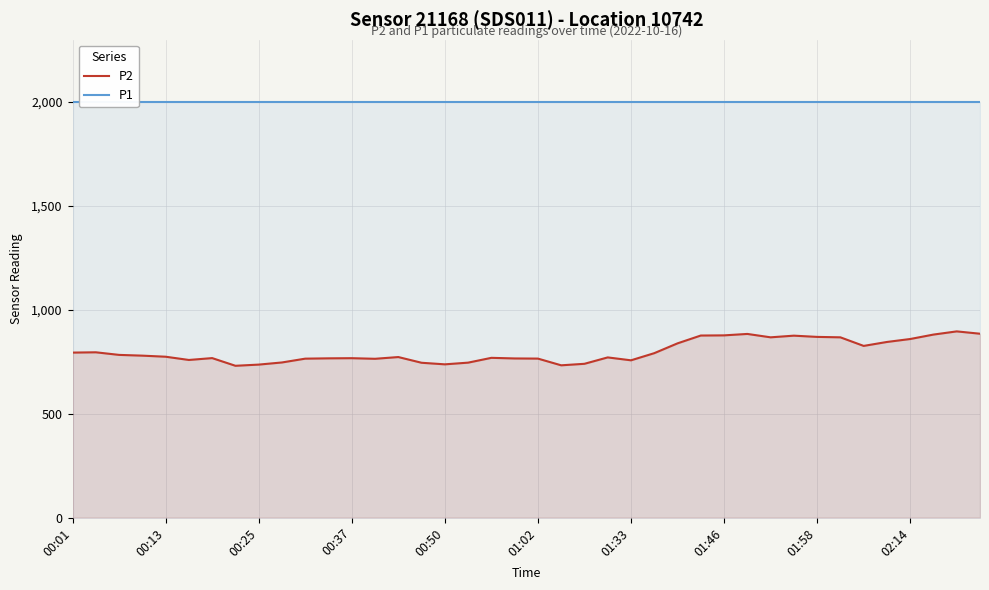

True or false: P2 has a value of 499.4 at 00:50.

False